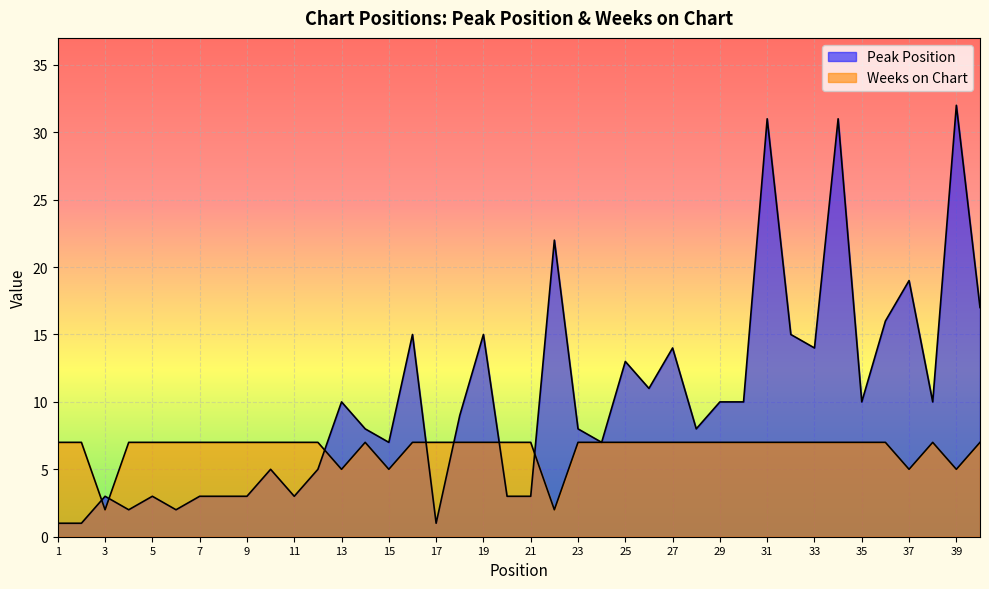

Between 1 and 23, which series saw the biggest shift?

Peak Position